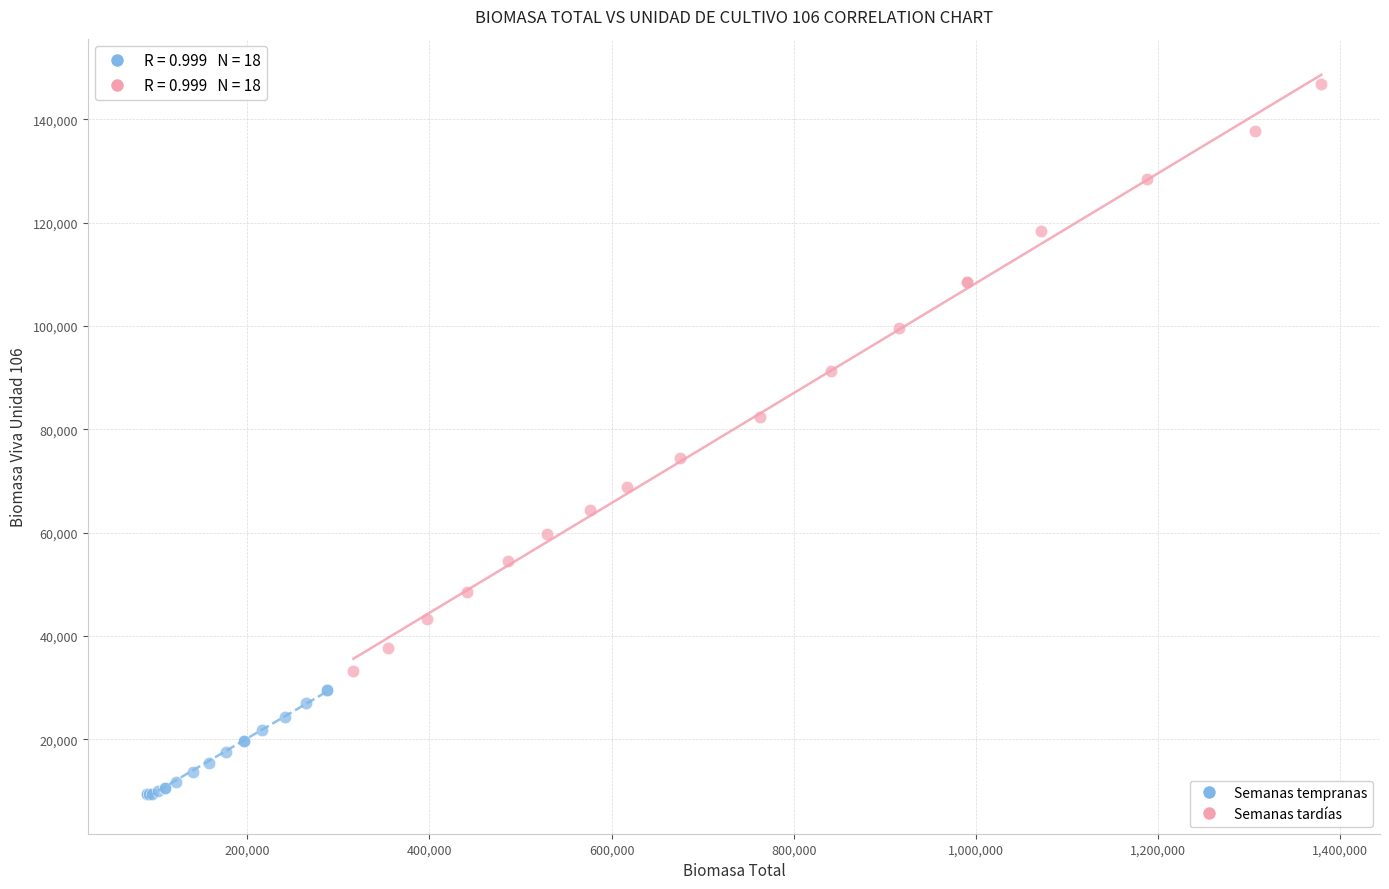

Which series reaches the minimum Y coordinate?

Semanas tempranas